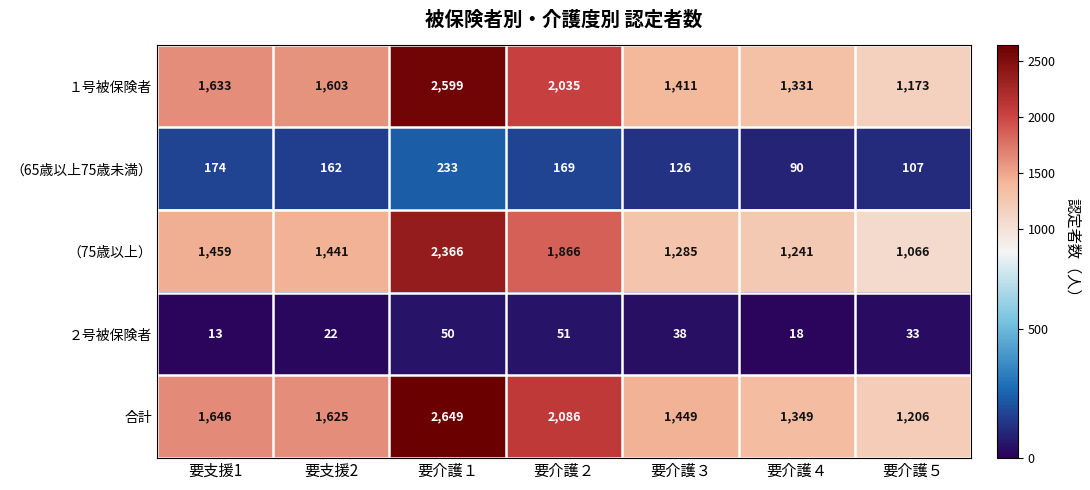

What is the total value across all series at 要支援2?

4853